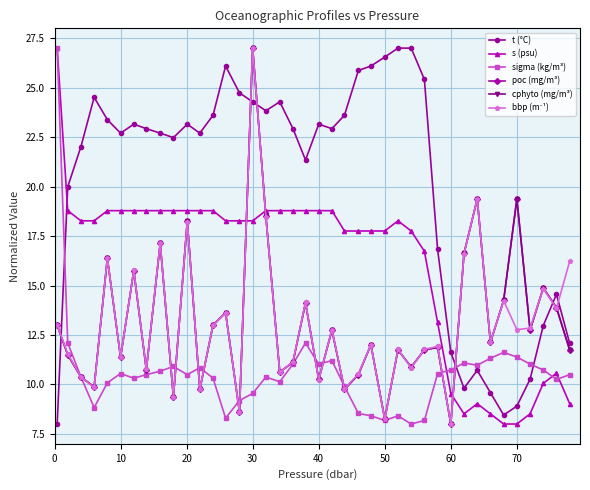

True or false: cphyto (mg/m³) has more than 2 points higher than both neighbors.

True